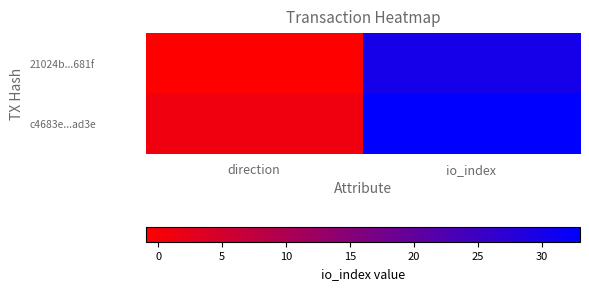

Reading left to right, extract all data points from this chart.

21024b...681f: direction=-1	io_index=30
c4683e...ad3e: direction=1	io_index=33